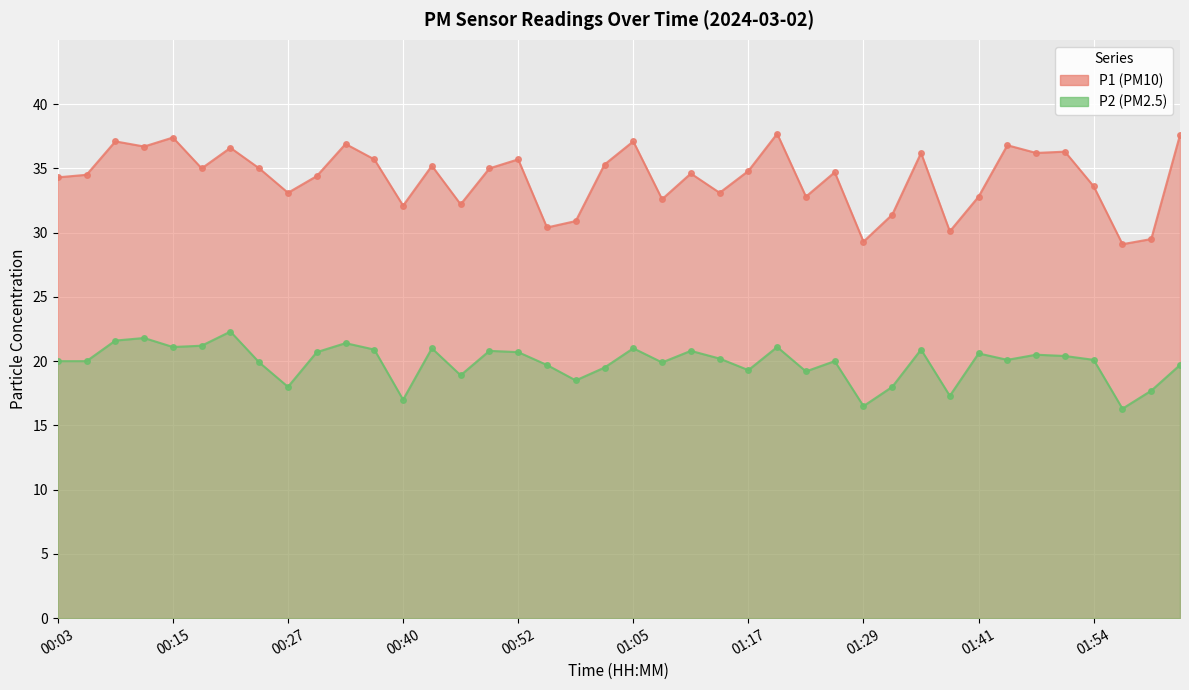

Which series has the largest total across all categories?

P1